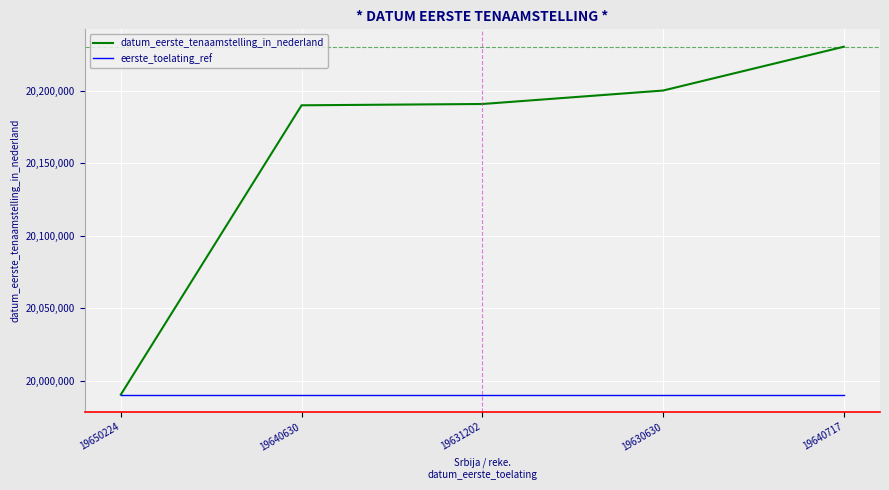

What position from the right is 19630630?

2